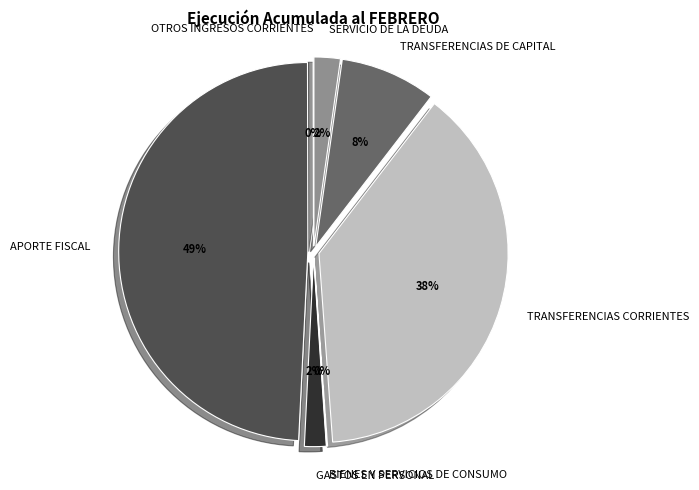

True or false: GASTOS EN PERSONAL accounts for 1% of the total.

False